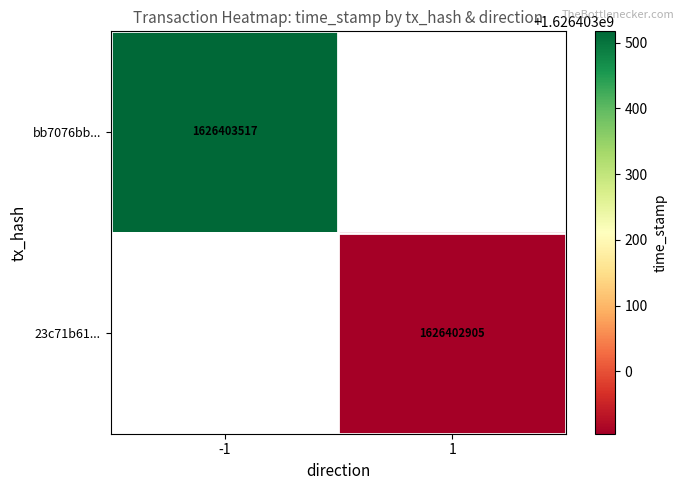

The 23c71b61f57a62a8ebaf71c273f287d599bb5a4 series shows 0 at direction. True or false?

False